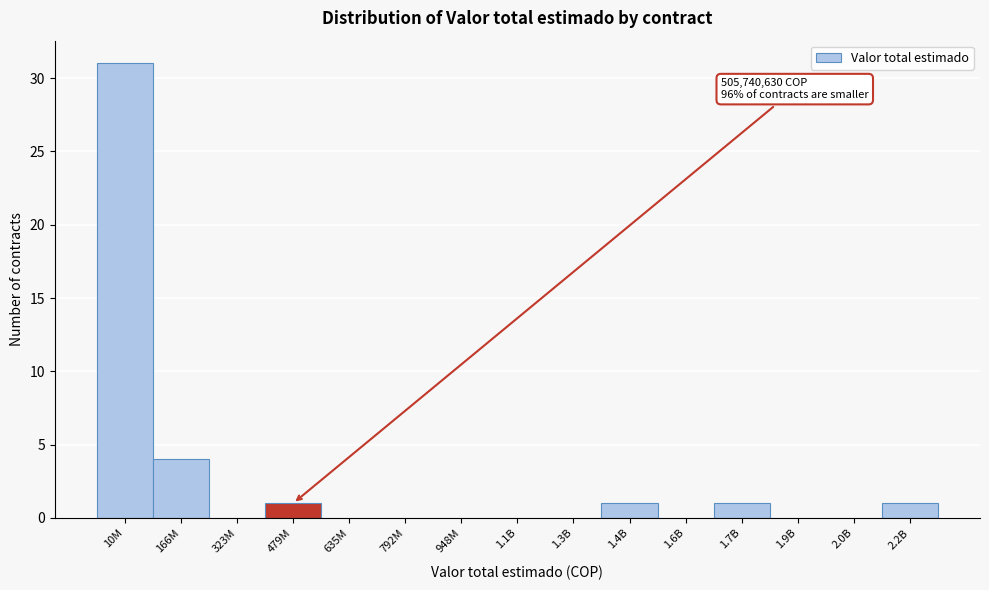

Reading left to right, what are all the values shown in this chart?

10M=31	166M=4	323M=0	479M=1	635M=0	792M=0	948M=0	1.1B=0	1.3B=0	1.4B=1	1.6B=0	1.7B=1	1.9B=0	2.0B=0	2.2B=1